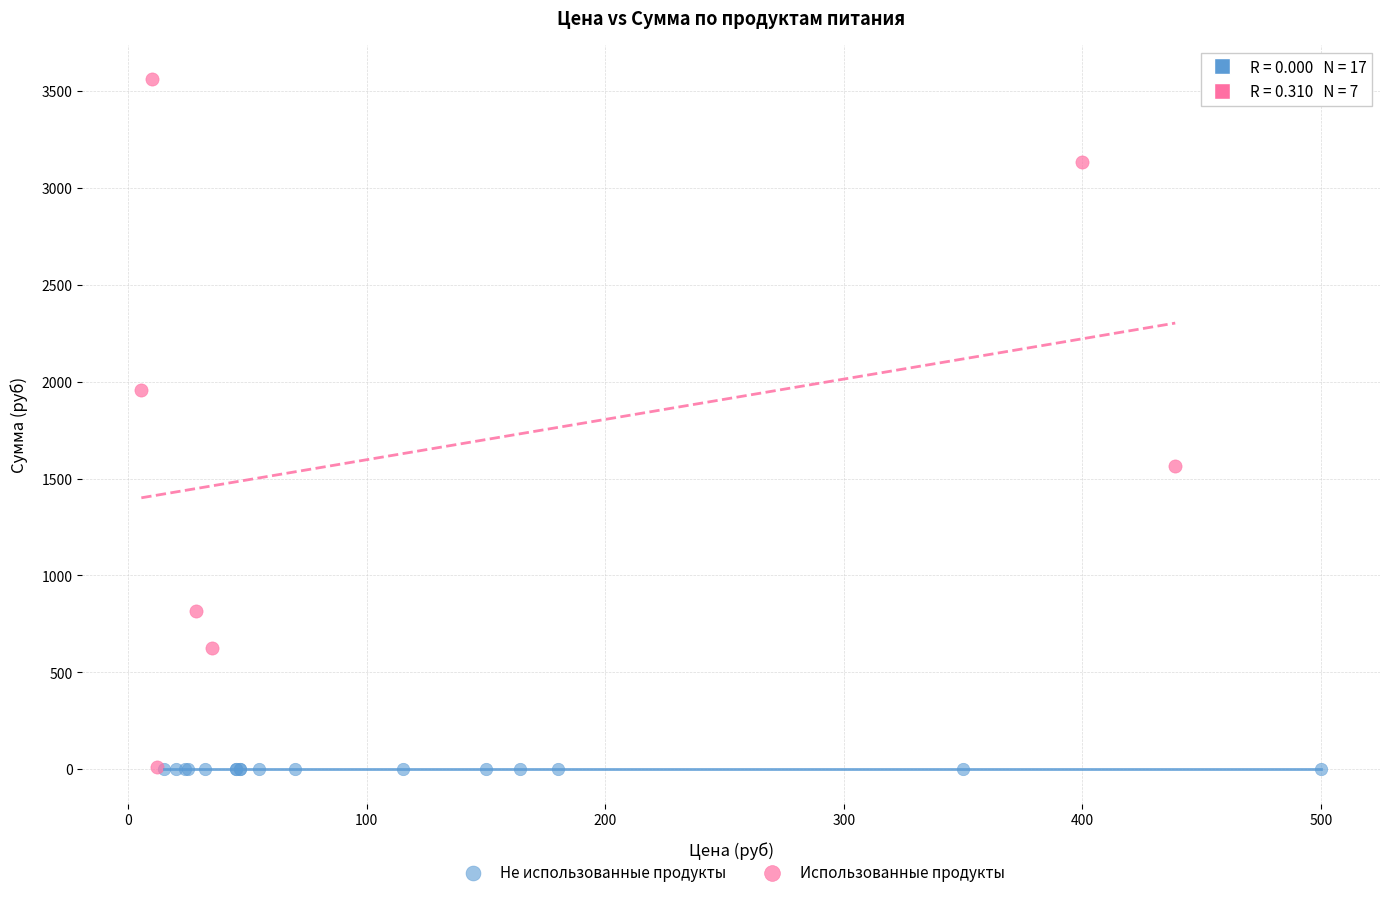

Which series reaches the maximum Y coordinate?

Использованные продукты